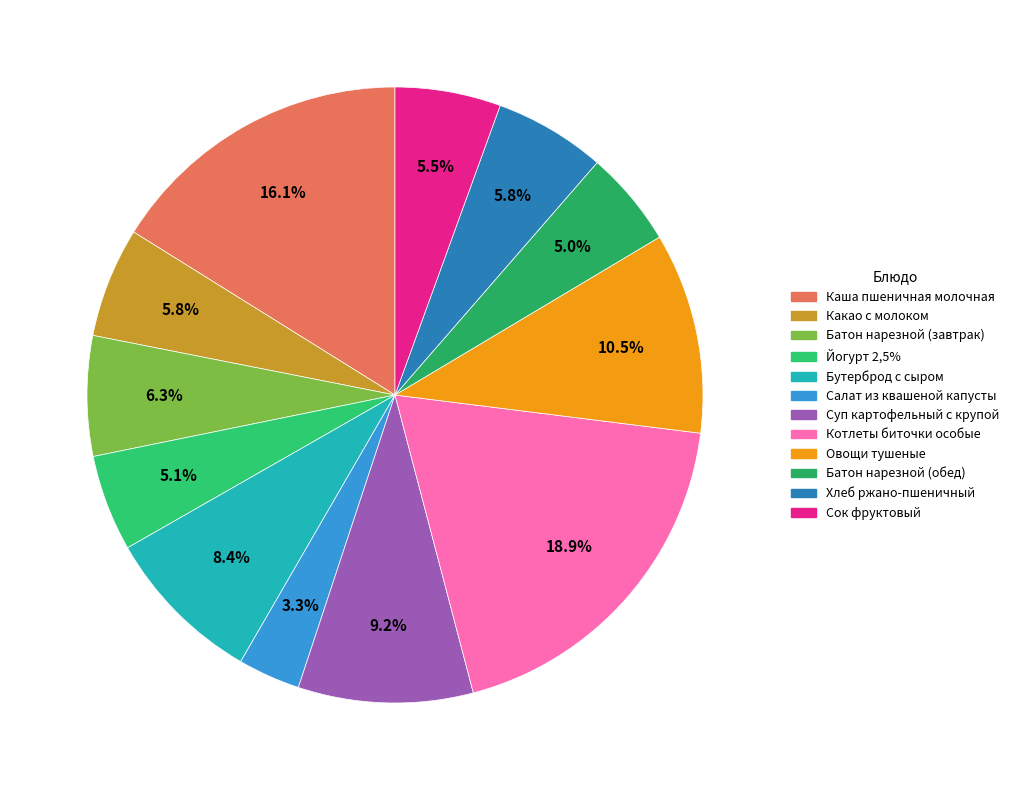

Rank the categories by value from lowest to highest.

Салат из квашеной капусты, Батон нарезной (обед), Йогурт 2,5%, Сок фруктовый, Какао с молоком, Хлеб ржано-пшеничный, Батон нарезной (завтрак), Бутерброд с сыром, Суп картофельный с крупой, Овощи тушеные, Каша пшеничная молочная, Котлеты биточки особые